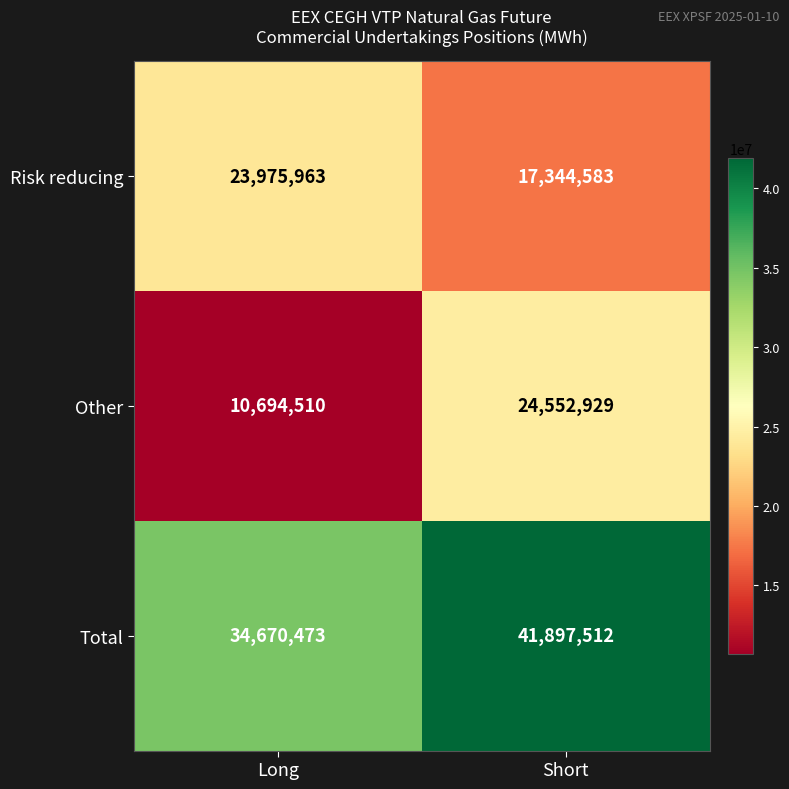

List the series in order of their peak value, highest first.

Total, Other, Risk reducing